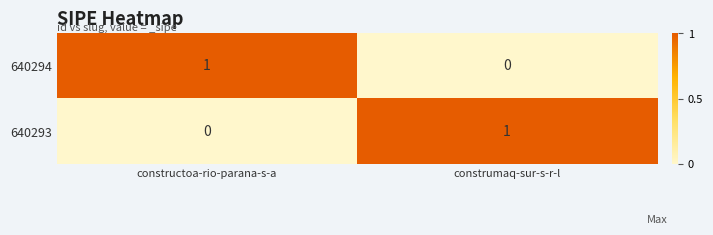

Reading left to right, transcribe all the data shown in this chart.

640294: 1	0
640293: 0	1